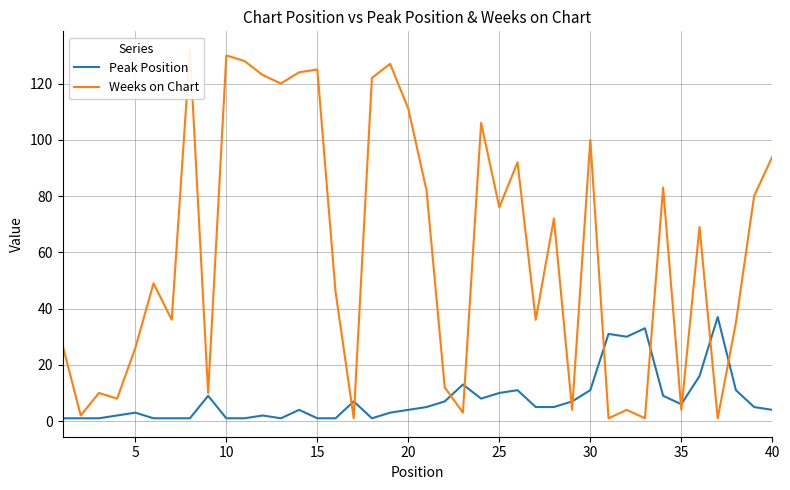

Which series has the largest total across all categories?

Weeks on Chart